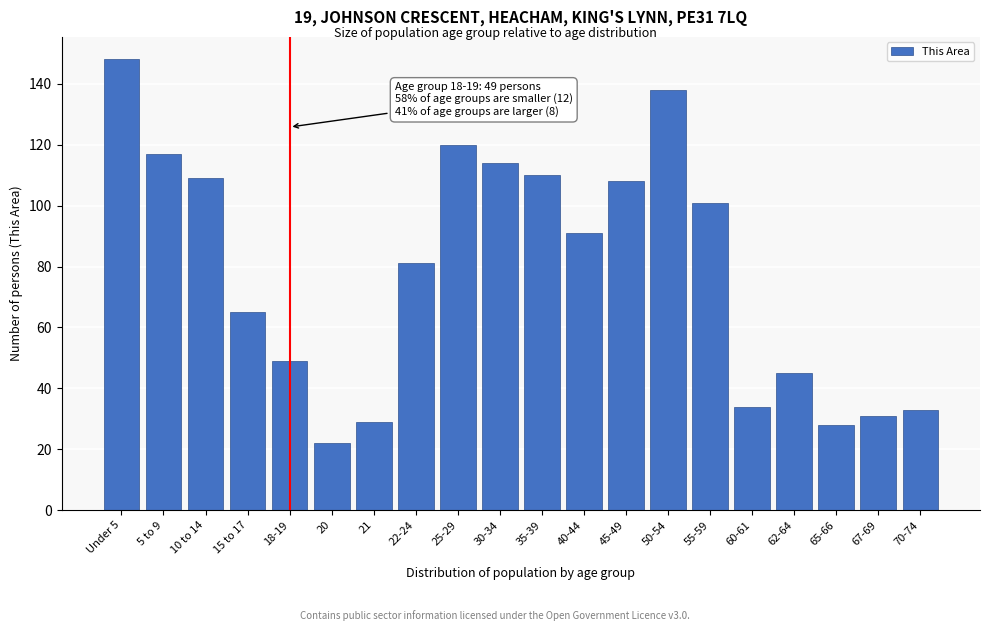

Reading right to left, extract all data points from this chart.

33	31	28	45	34	101	138	108	91	110	114	120	81	29	22	49	65	109	117	148